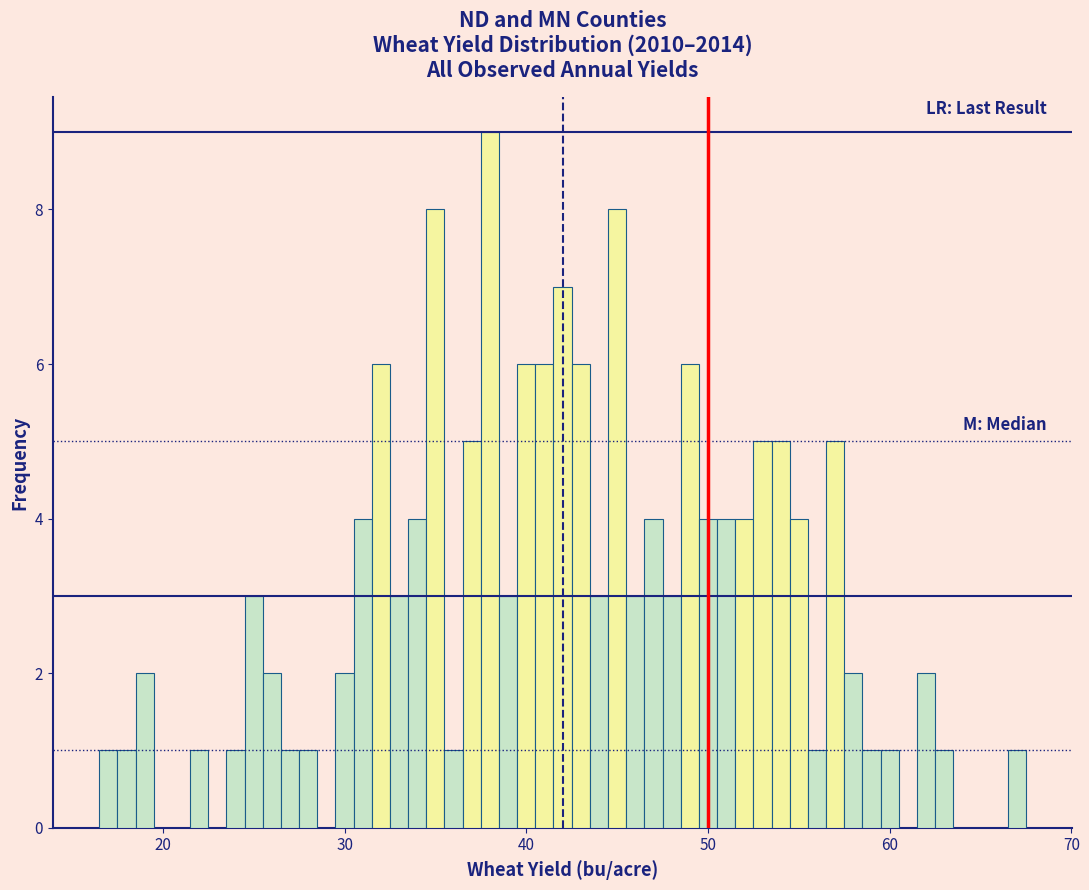

Read against the x-axis, roughly where is the centre of the tallest bar?

38